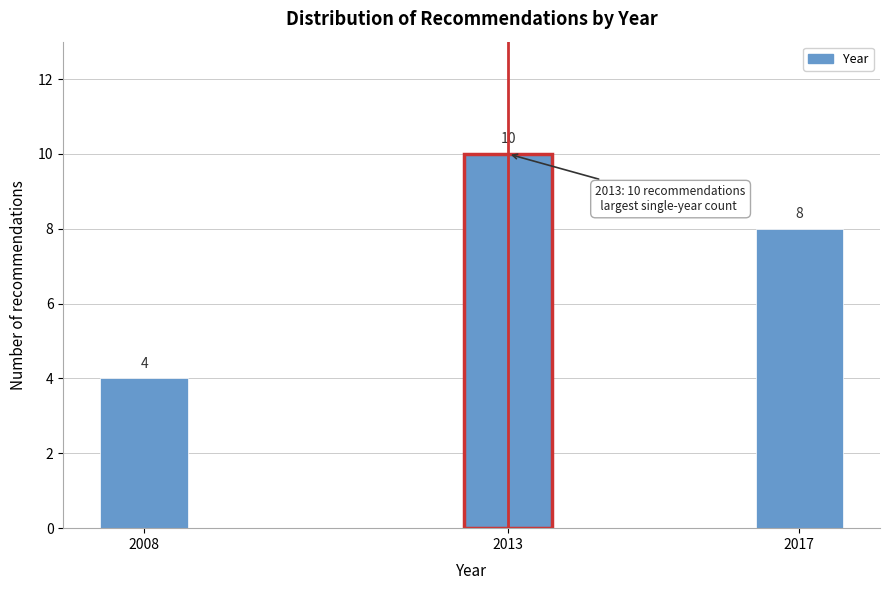

Reading right to left, what are all the values shown in this chart?

8	10	4